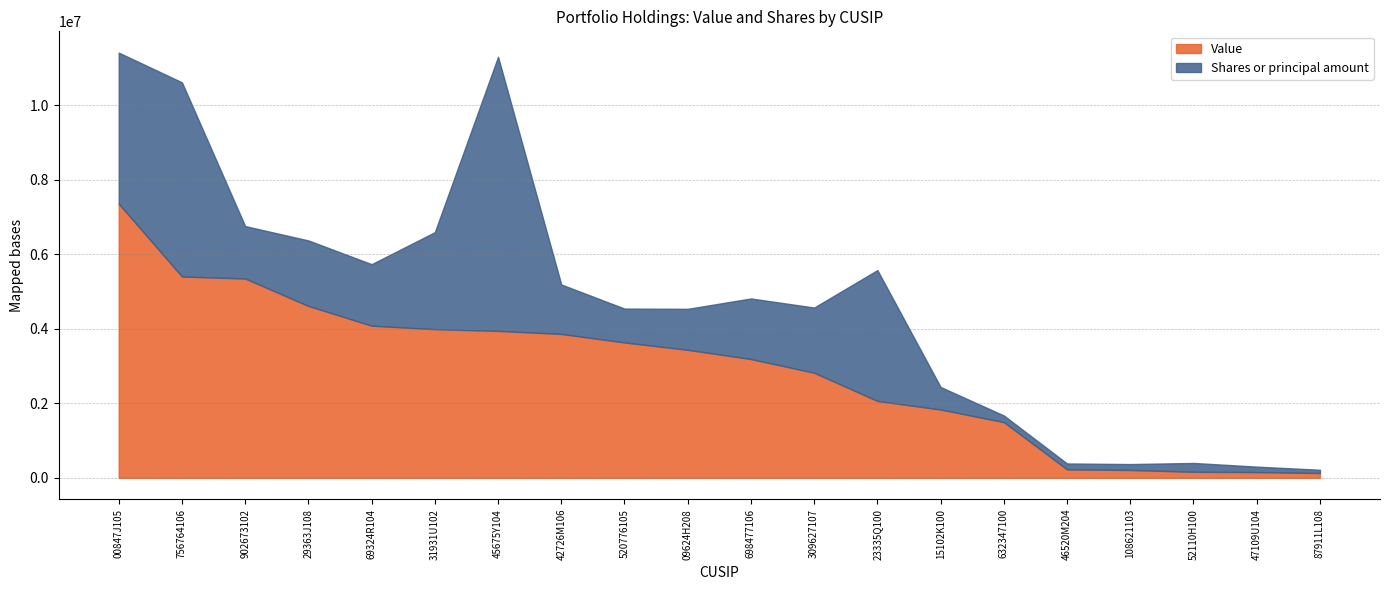

What is the maximum value shown in the chart?

7354000